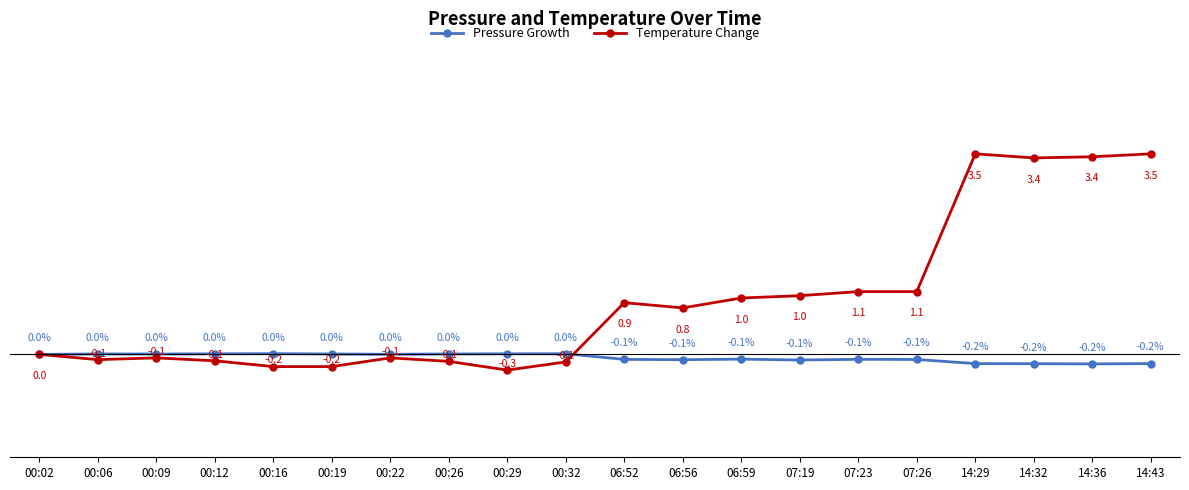

Is the value of Temperature Change at 06:52 greater than the value of Pressure Growth at 00:19?

Yes